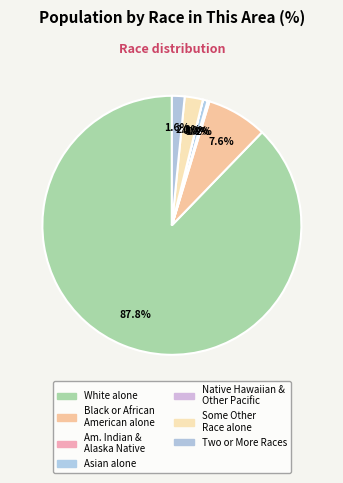

Which slice is the smallest?

Native Hawaiian and Other Pacific